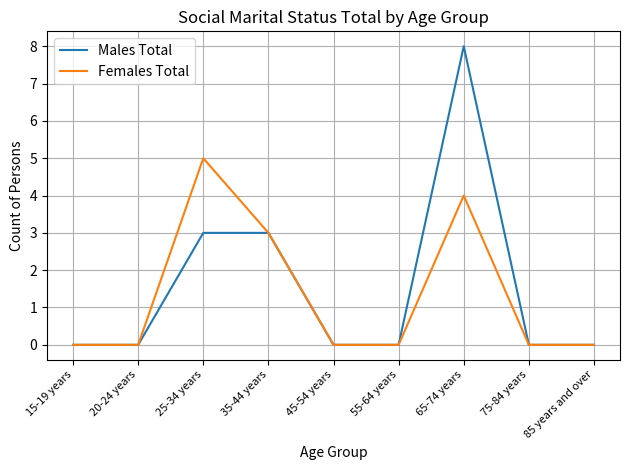

Count the number of data series in this chart.

2